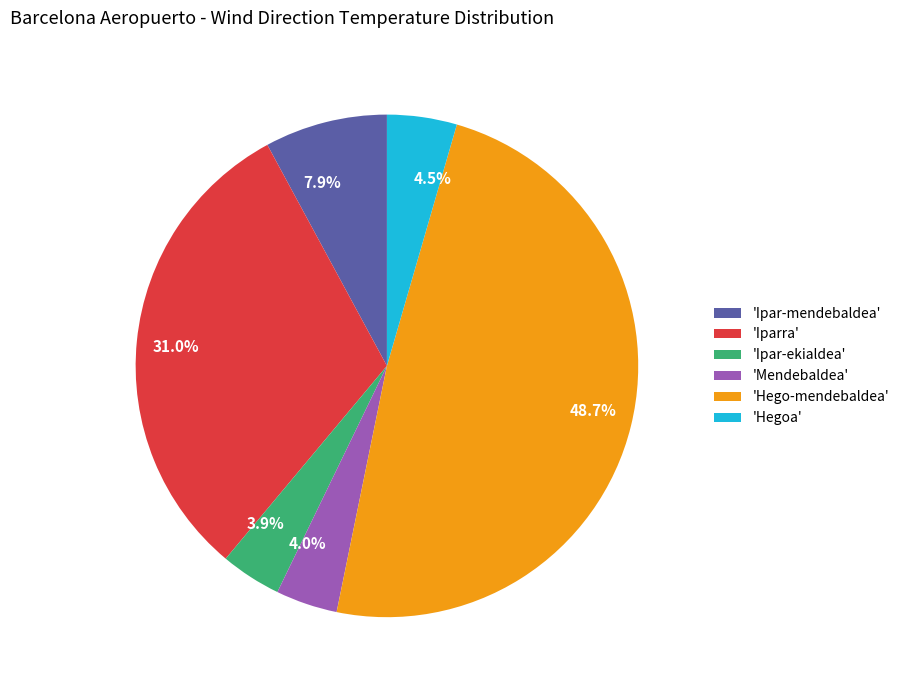

Does 4.0% account for over 50% of the chart?

No